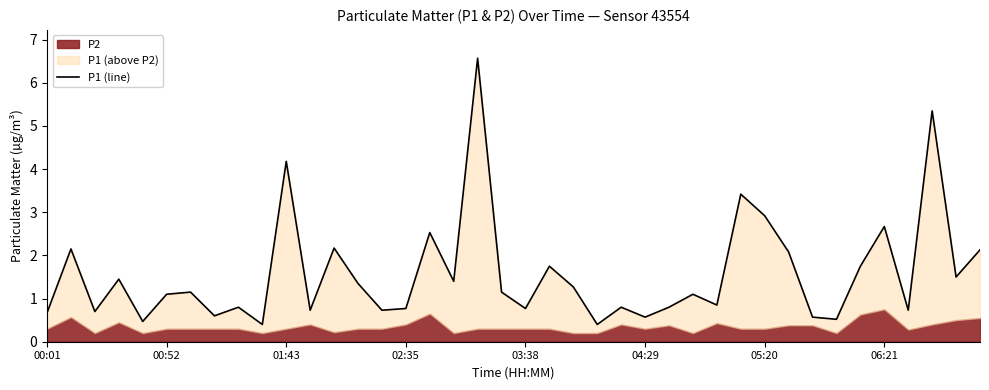

Between 31 and 04:29, which is larger?

31